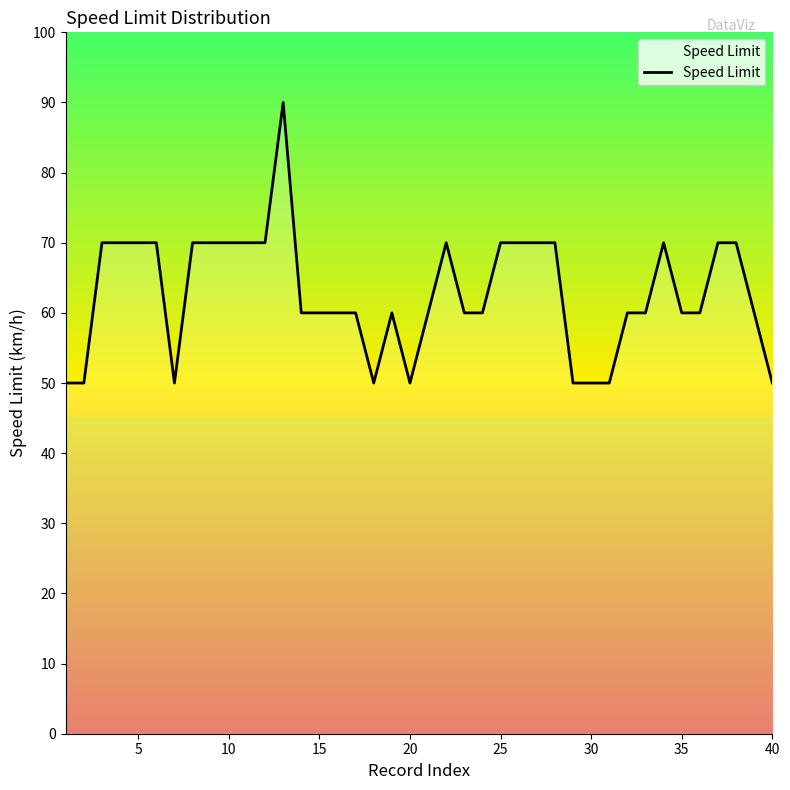

What is the minimum value shown in the chart?

50